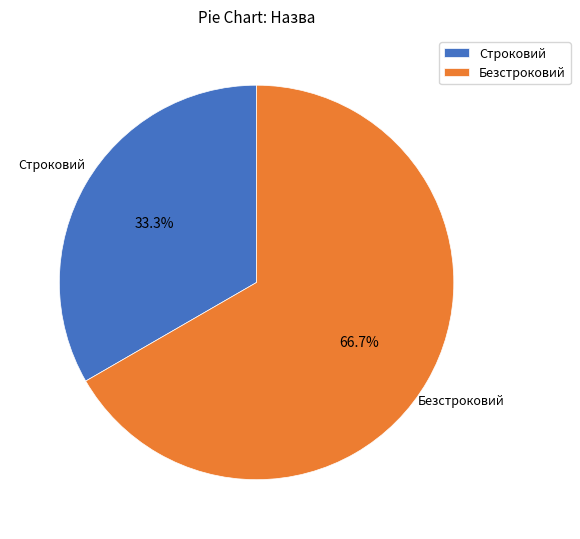

How many slices are in this pie chart?

2